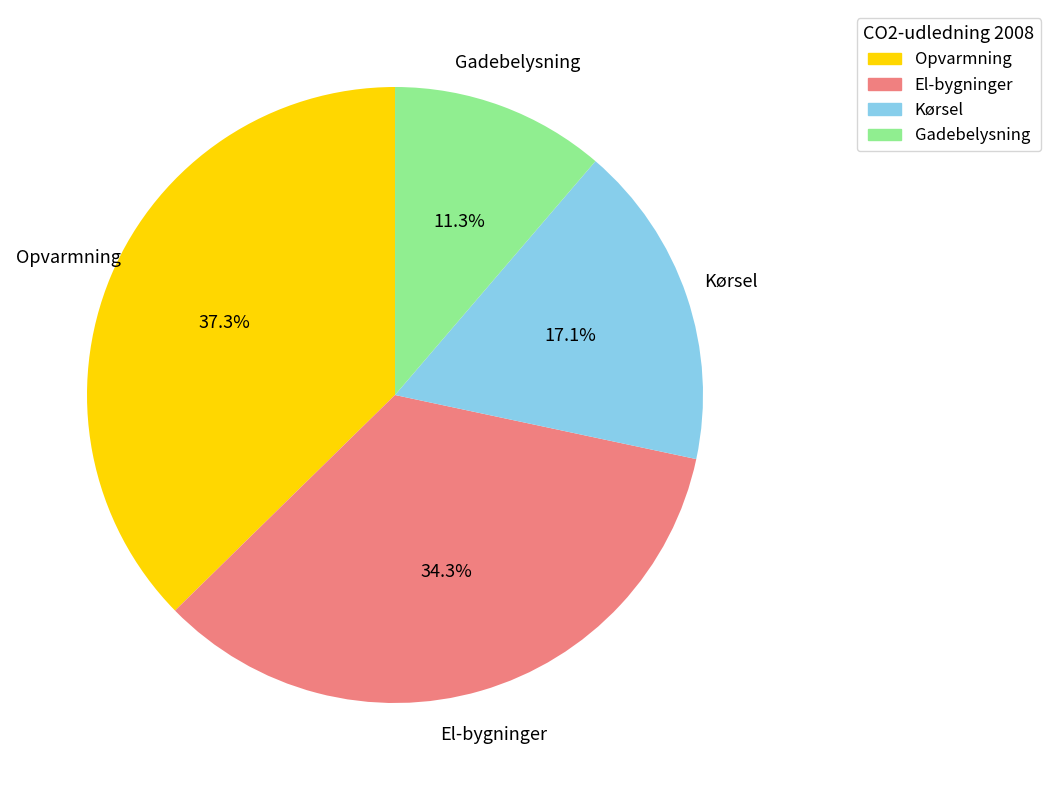

True or false: Kørsel accounts for 30% of the total.

False